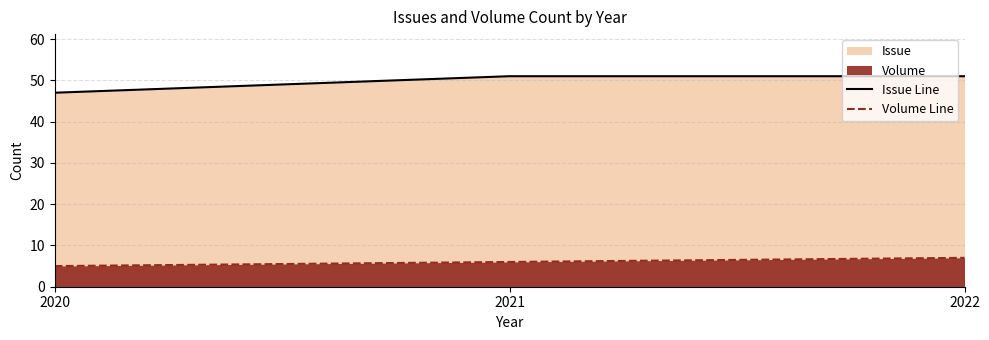

What is the value of the Volume Line point at the 1st from the left?

5